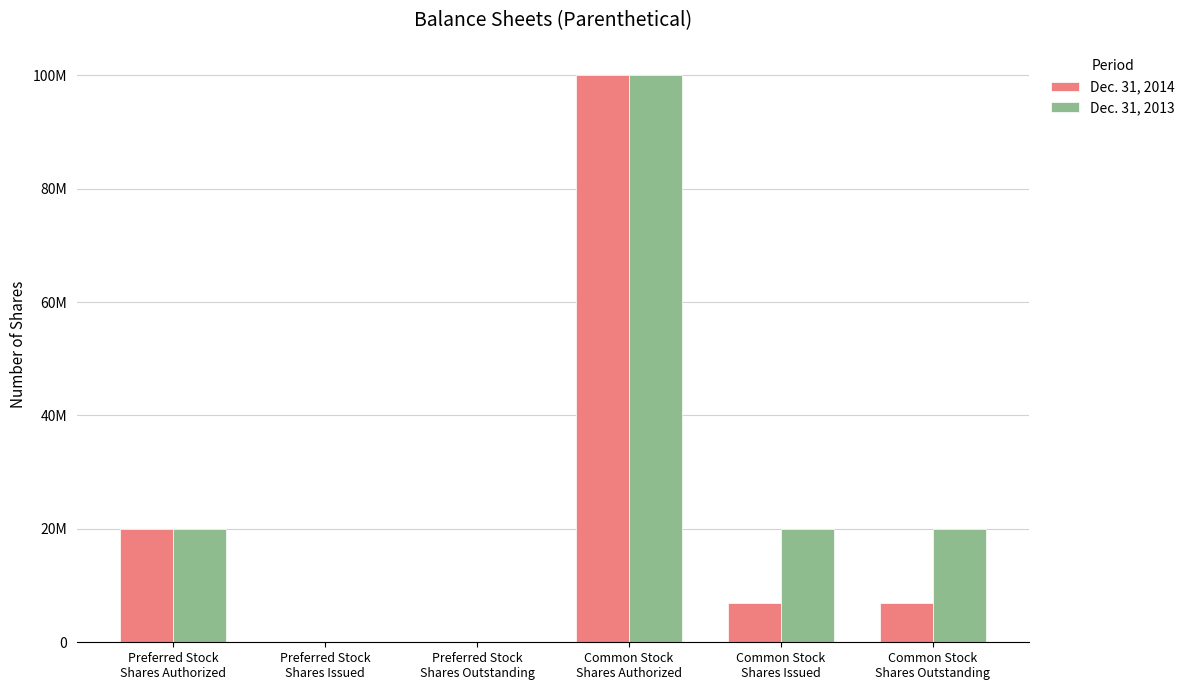

The Dec. 31, 2013 series shows 9090963 at Common Stock
Shares Outstanding. True or false?

False